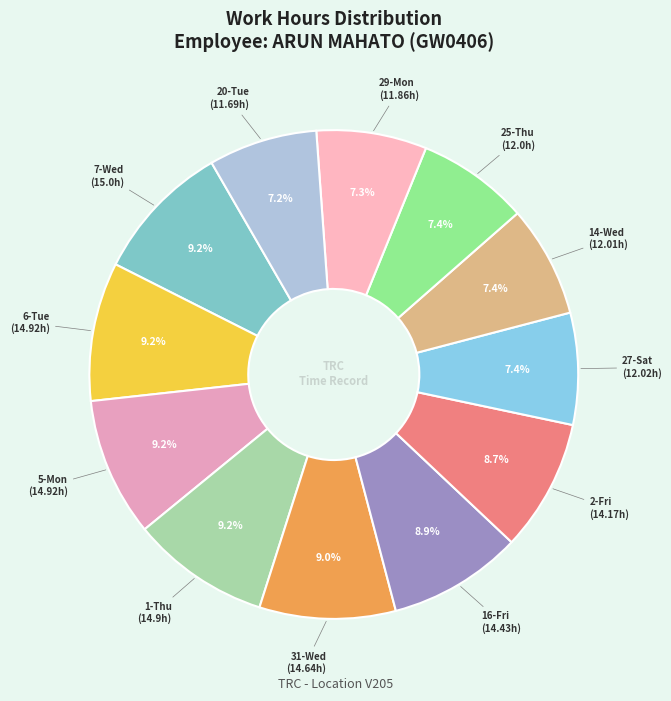

Count the number of slices in the pie.

12